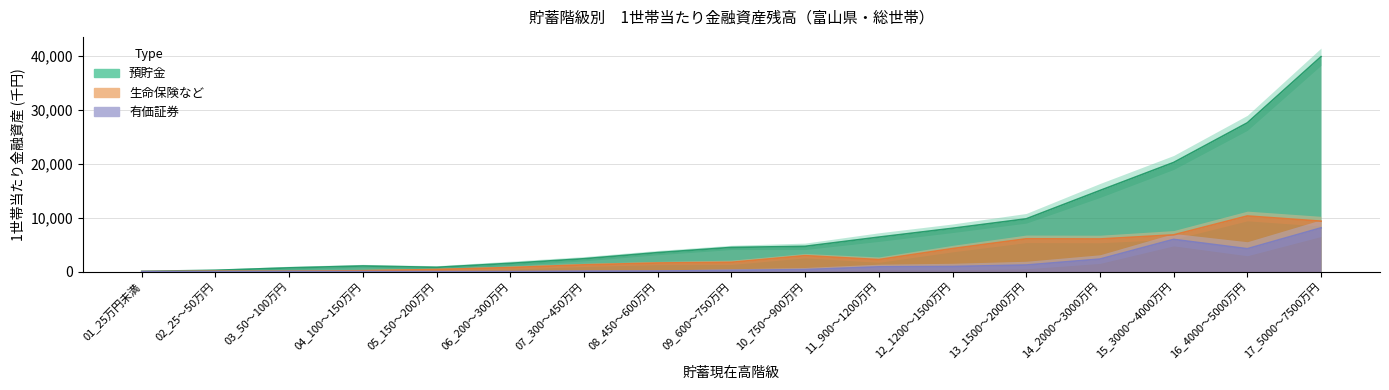

What value does the 有価証券 series have at 16_4000～5000万円?

4250